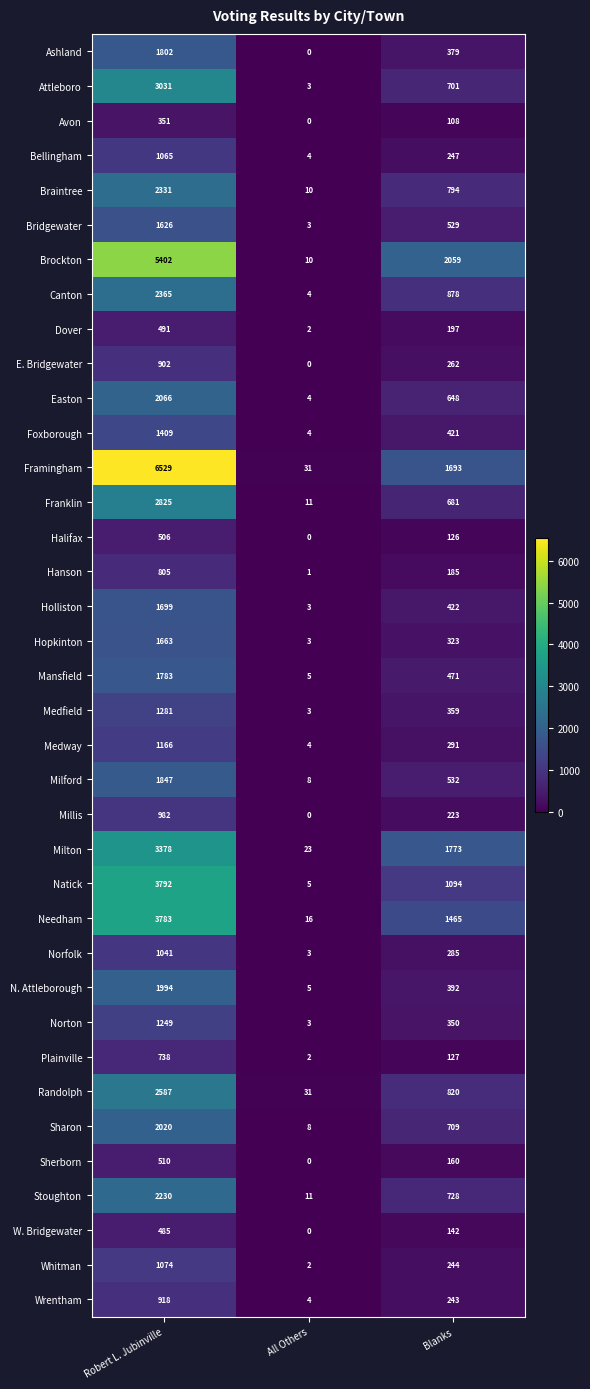

At which label does Needham reach its minimum?

All Others